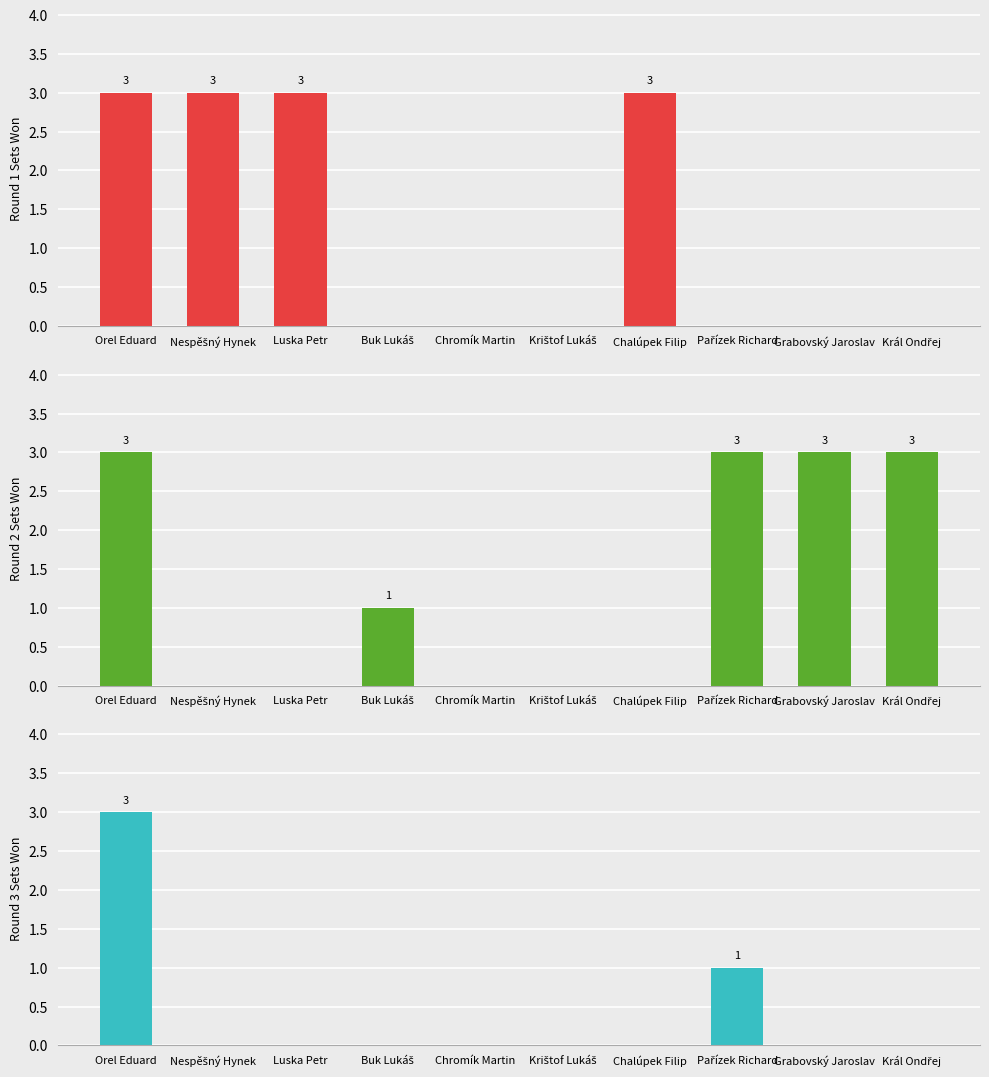

At how many categories does at least one series exceed 2?

7